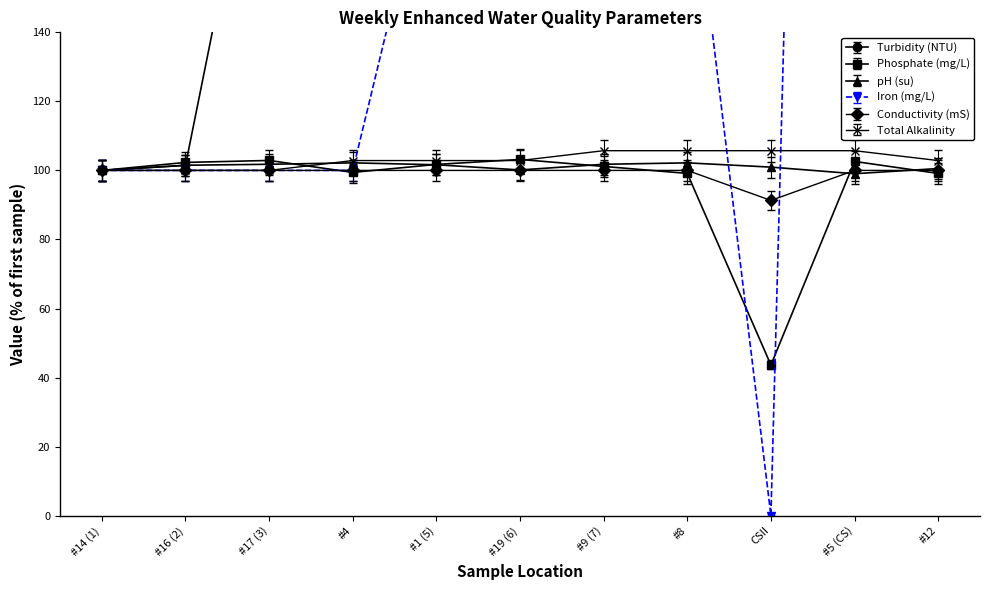

At how many categories does at least one series exceed 328?

5